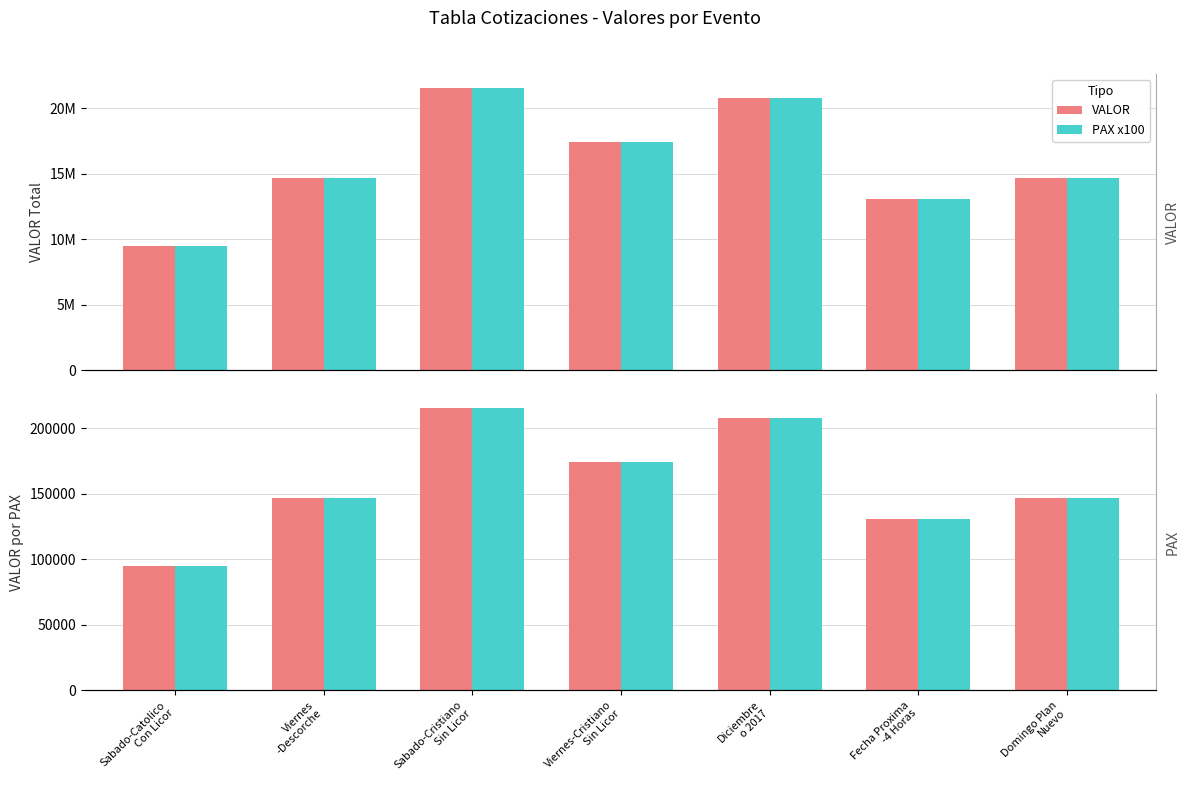

At how many categories does at least one series exceed 15570363?

3